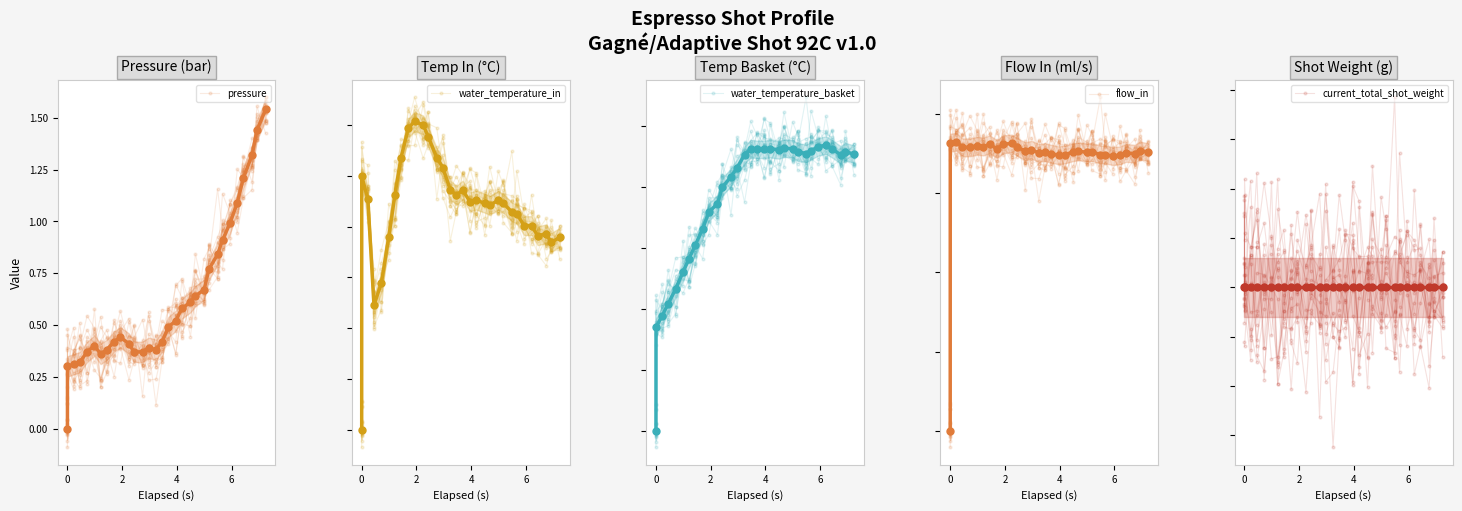

Reading right to left, what are all the values shown in this chart?

pressure: 1.5	1.4	1.3	1.2	1.1	1.0	0.9	0.8	0.8	0.7	0.6	0.6	0.6	0.5	0.5	0.4	0.4	0.4	0.4	0.4	0.4	0.4	0.4	0.4	0.4	0.4	0.4	0.3	0.3	0.3	0.0
water_temperature_in: 91.8	91.7	91.9	91.8	92.0	92.0	92.2	92.3	92.5	92.5	92.4	92.5	92.5	92.5	92.7	92.6	92.7	93.2	93.4	93.8	94.0	94.1	93.9	93.4	92.6	91.8	90.9	90.5	92.5	93.0	88.0
water_temperature_basket: 92.5	92.6	92.5	92.6	92.7	92.7	92.6	92.5	92.6	92.6	92.6	92.6	92.6	92.6	92.6	92.6	92.5	92.3	92.2	92.0	91.7	91.6	91.3	91.0	90.8	90.6	90.3	90.1	89.9	89.7	88.0
flow_in: 3.5	3.5	3.5	3.5	3.5	3.5	3.5	3.5	3.5	3.5	3.5	3.5	3.5	3.5	3.5	3.5	3.5	3.5	3.5	3.6	3.6	3.6	3.6	3.6	3.6	3.6	3.6	3.6	3.6	3.6	0.0
current_total_shot_weight: 0.0	0.0	0.0	0.0	0.0	0.0	0.0	0.0	0.0	0.0	0.0	0.0	0.0	0.0	0.0	0.0	0.0	0.0	0.0	0.0	0.0	0.0	0.0	0.0	0.0	0.0	0.0	0.0	0.0	0.0	0.0